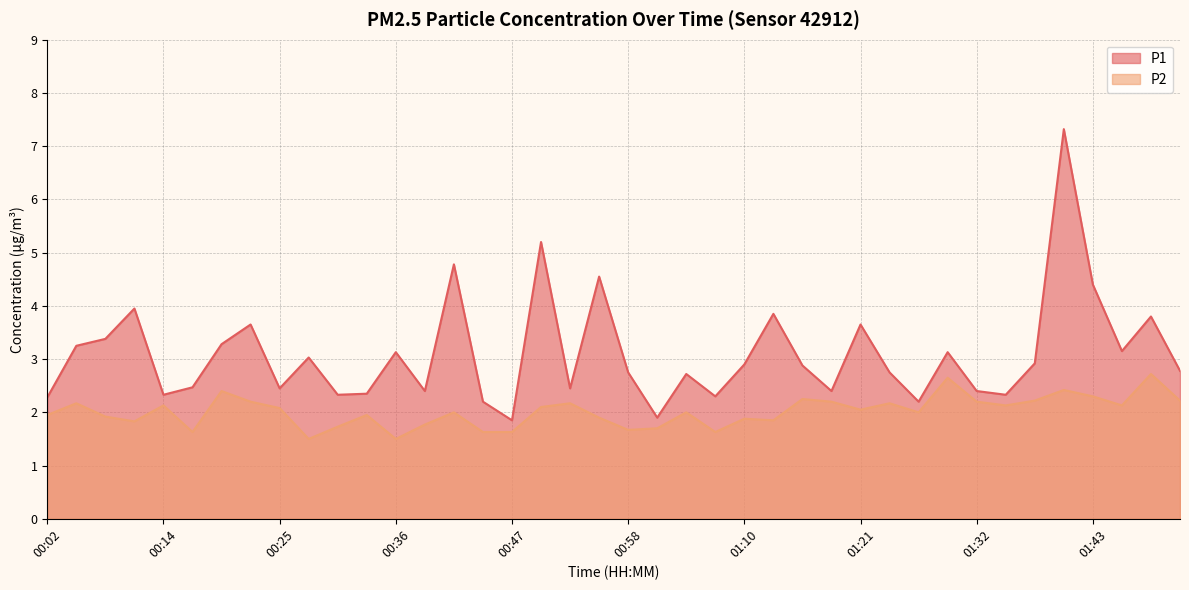

Reading left to right, list all the values displayed in this chart.

P1: 2.3	3.2	3.4	4.0	2.3	2.5	3.3	3.6	2.5	3.0	2.3	2.4	3.1	2.4	4.8	2.2	1.9	5.2	2.5	4.5	2.8	1.9	2.7	2.3	2.9	3.9	2.9	2.4	3.6	2.8	2.2	3.1	2.4	2.3	2.9	7.3	4.4	3.1	3.8	2.8
P2: 1.9	2.2	1.9	1.8	2.1	1.6	2.4	2.2	2.1	1.5	1.7	1.9	1.5	1.8	2.0	1.6	1.6	2.1	2.2	1.9	1.7	1.7	2.0	1.6	1.9	1.9	2.2	2.2	2.0	2.2	2.0	2.6	2.2	2.1	2.2	2.4	2.3	2.1	2.7	2.2